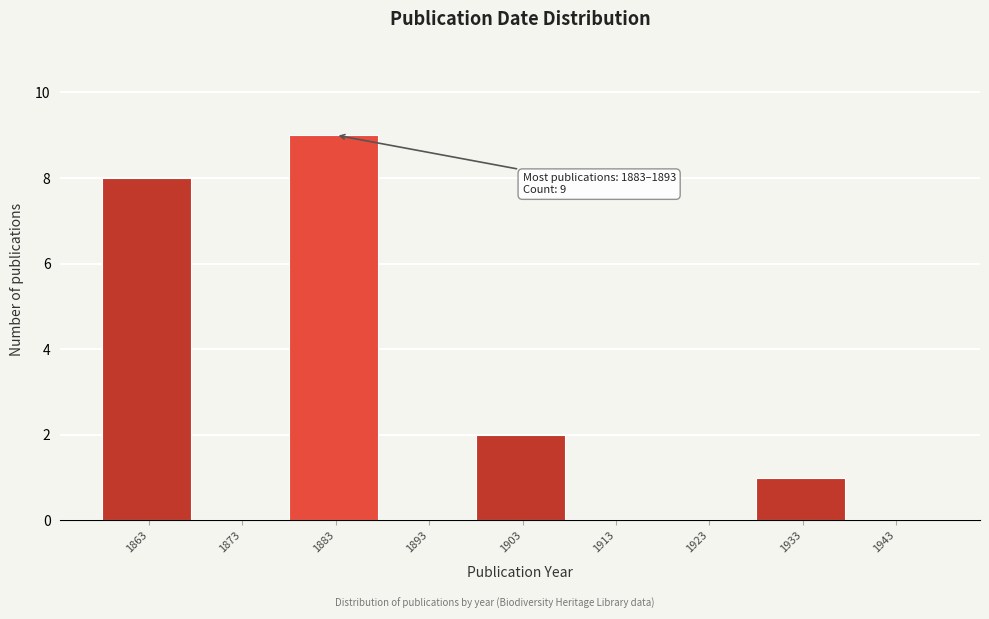

Reading right to left, transcribe all the data shown in this chart.

1943=0	1933=1	1923=0	1913=0	1903=2	1893=0	1883=9	1873=0	1863=8